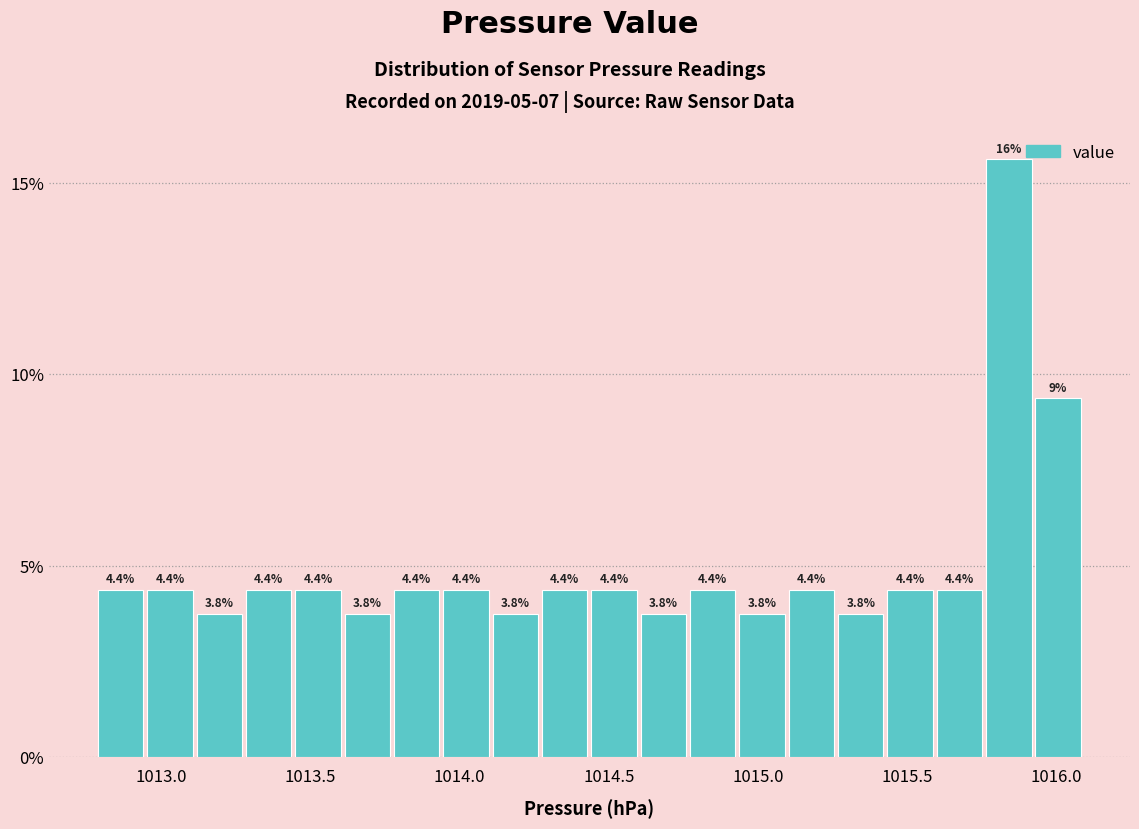

Around what value on the x-axis is the tallest bar? Give the approximate position of its centre, as read against the axis.

1015.85